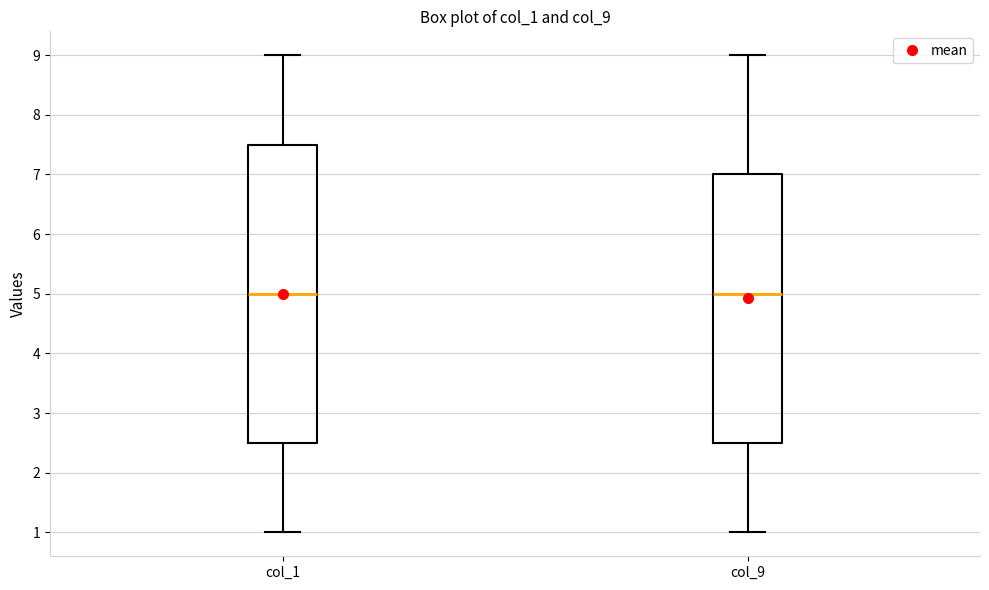

Comparing the boxes themselves (not the whiskers), which one is the tallest?

col_1